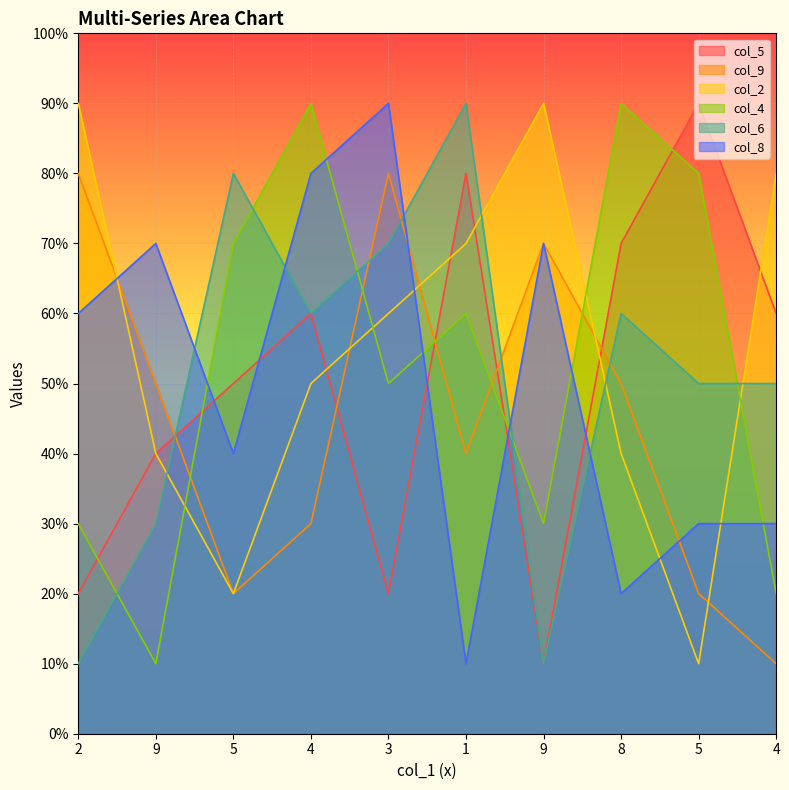

Does the chart display data point markers on the line(s)?

No